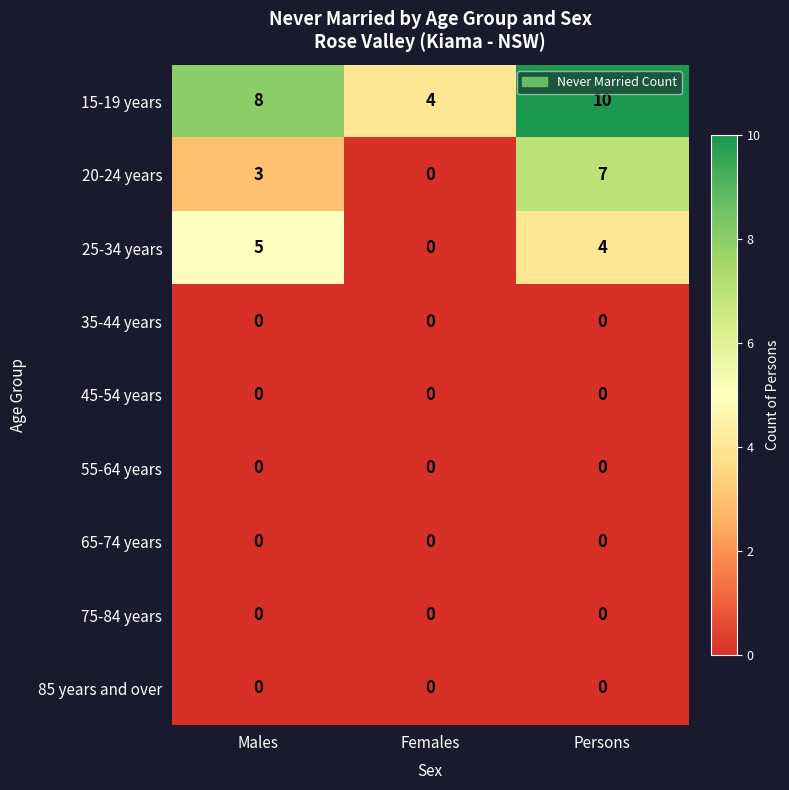

What is the difference between the highest and lowest values at Persons?

10